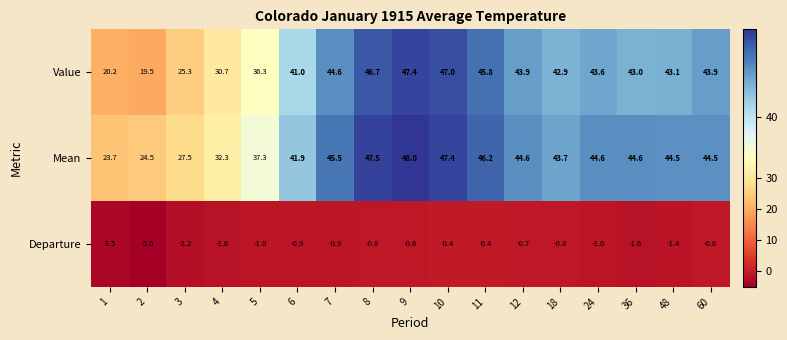

True or false: Mean has a value of 44.5 at 60.

True